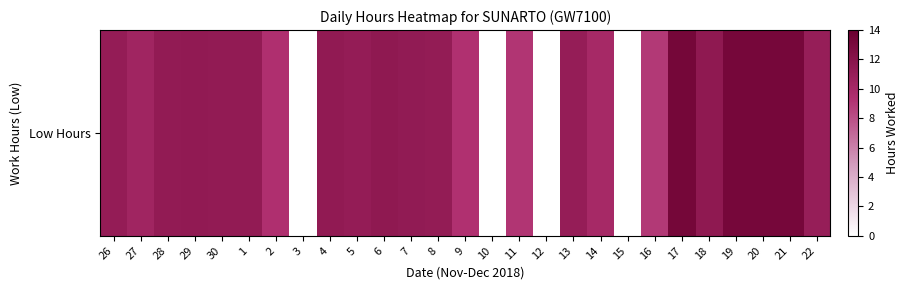

Which label corresponds to the largest value in the chart?

17